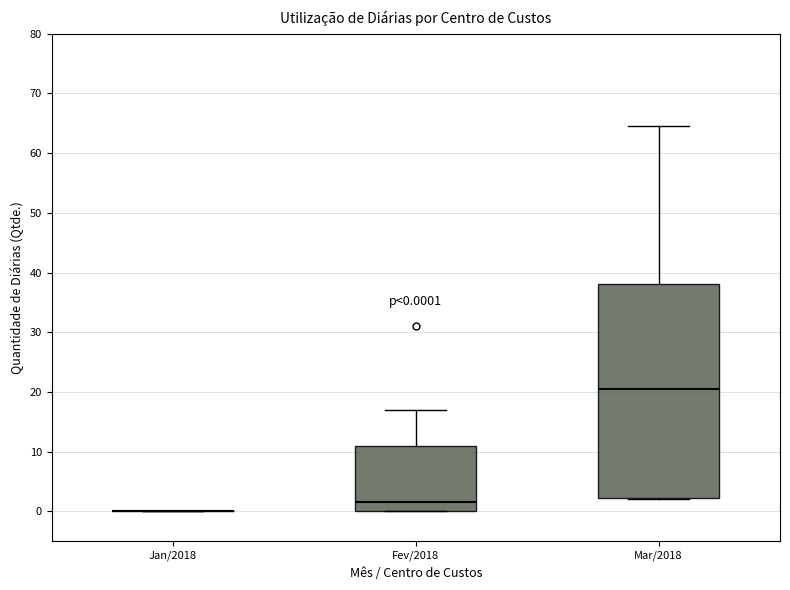

Which box is the tallest, from its lower edge to its upper edge?

Mar/2018